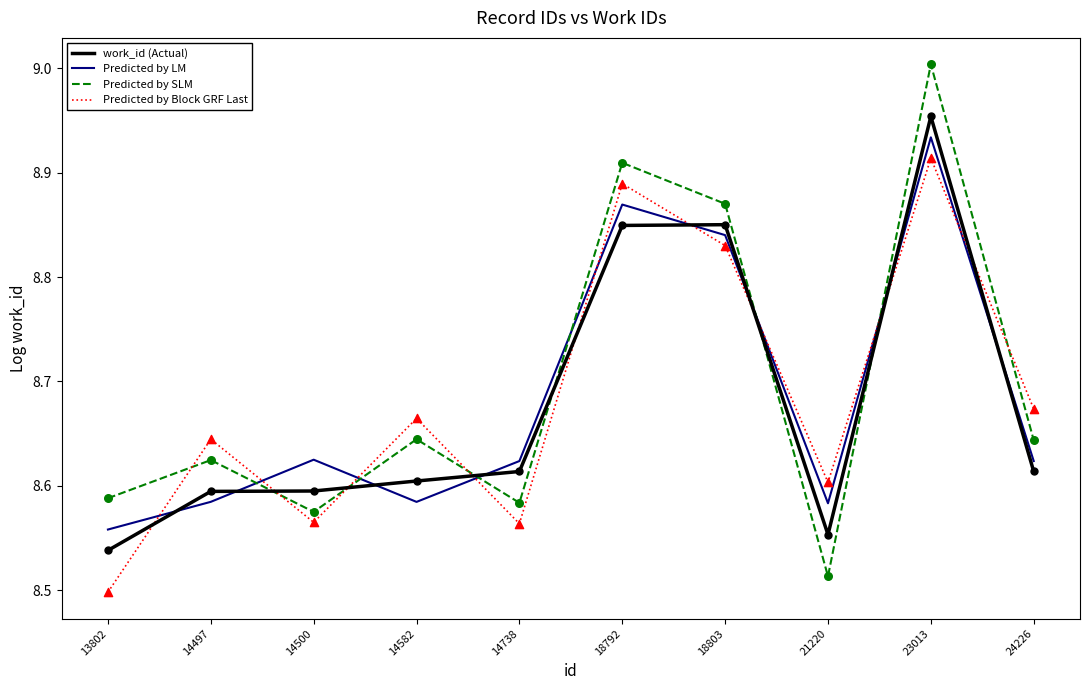

At which category is the sum across all series the highest?

23013